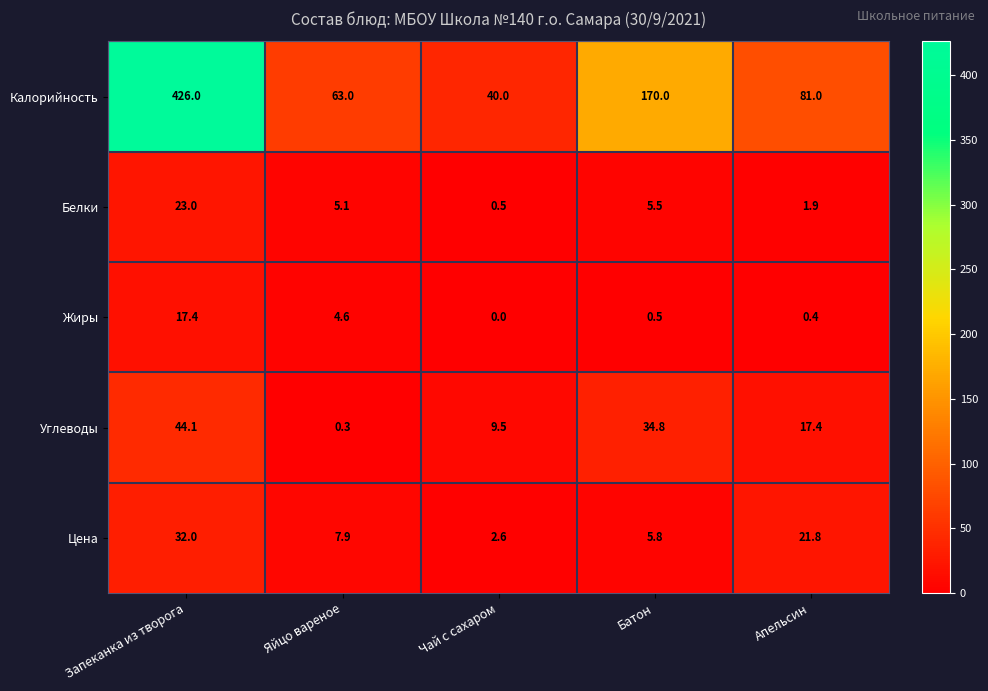

Which category has the highest value in the Жиры series?

Запеканка из творога